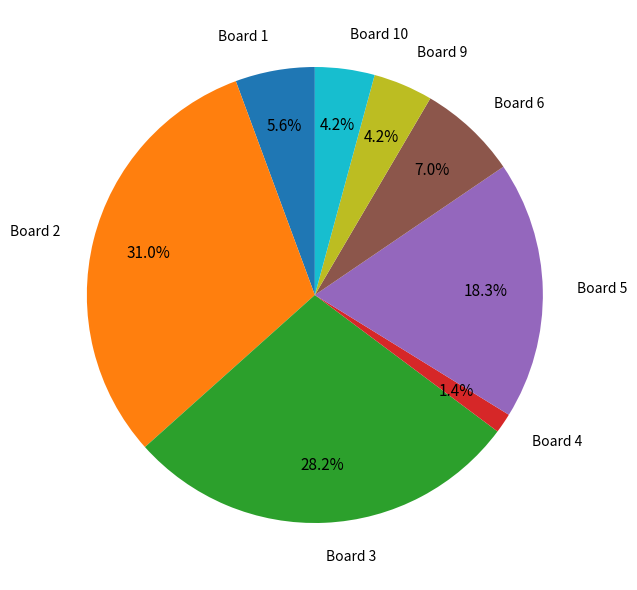

Is the sum of Board 6 and Board 2 greater than half?

No